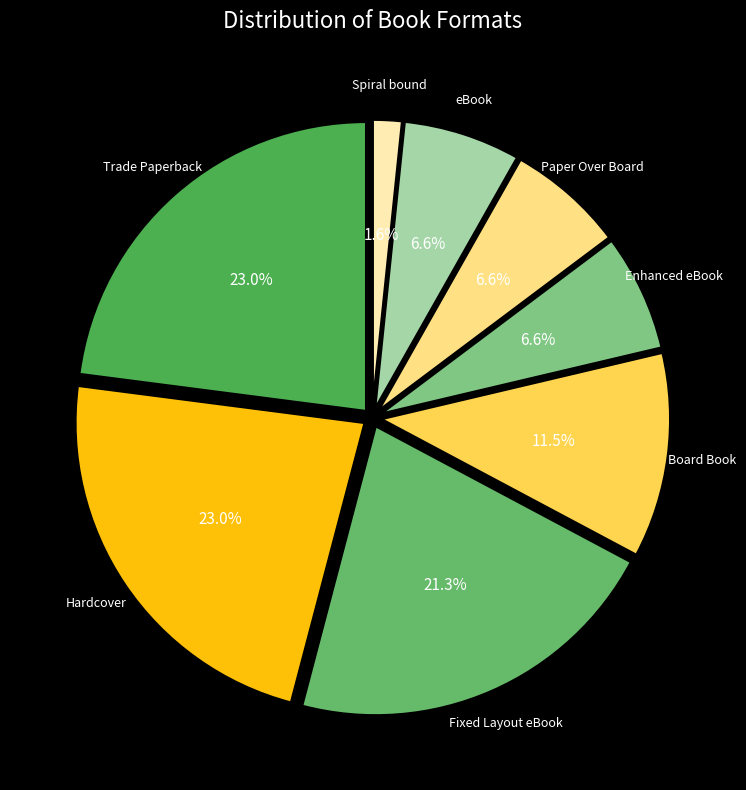

Which slice is the smallest?

Spiral bound